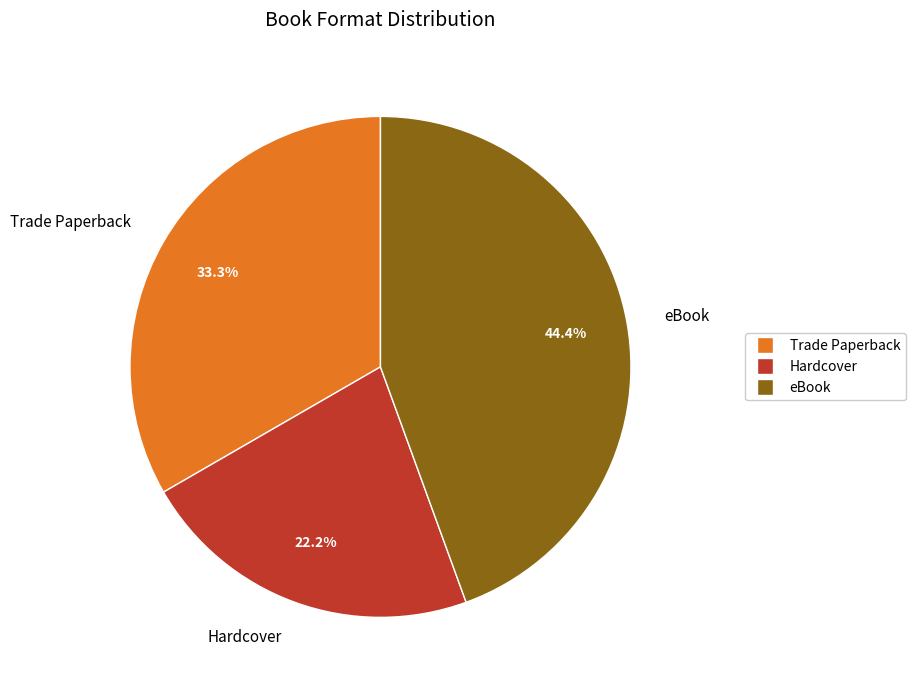

Does eBook represent more than half of the total?

No